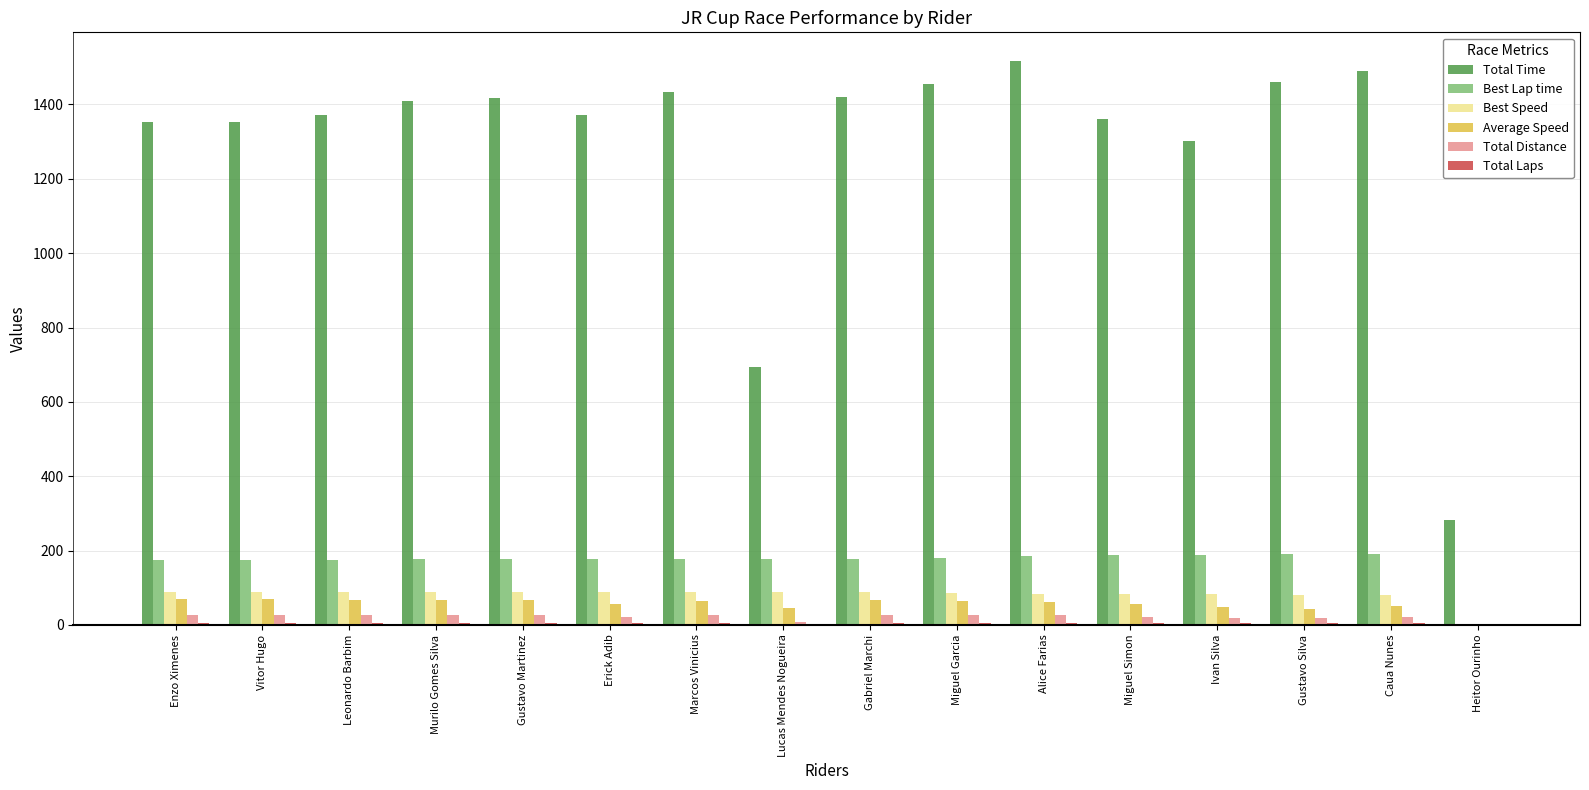

What is the sum of all Best Lap time values?

2711.1